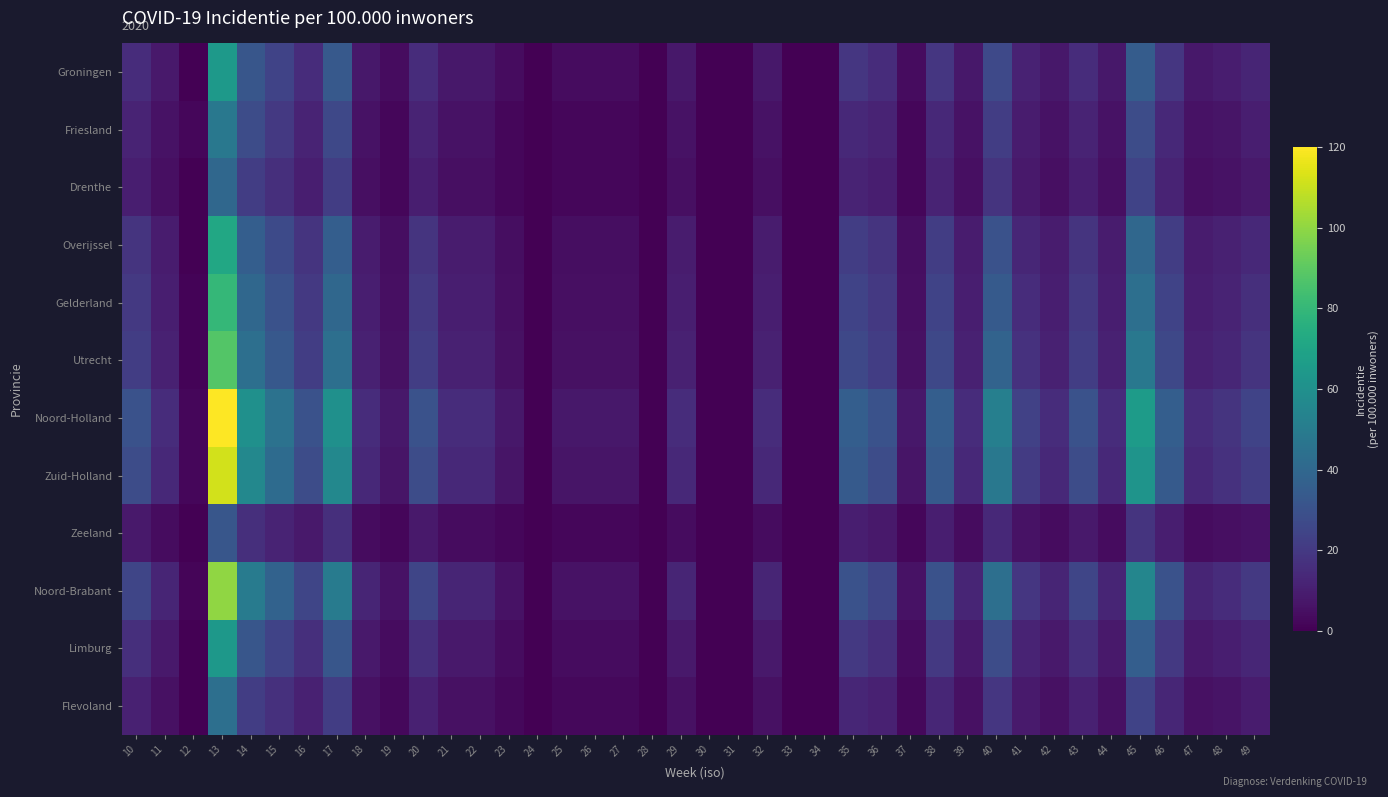

Which label corresponds to the largest value in the chart?

13